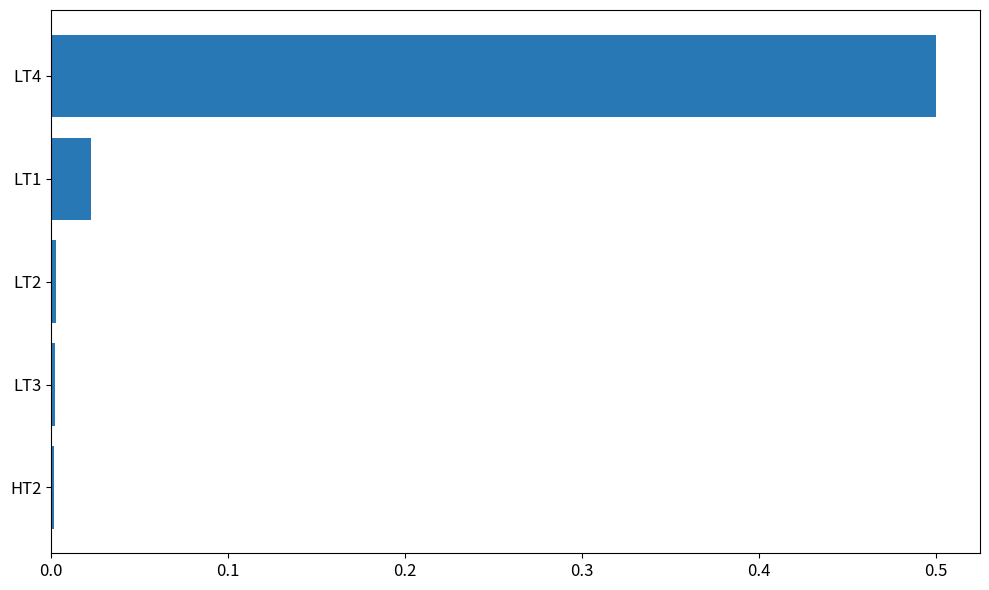

The chart shows a value of 0.7 at LT4. True or false?

False